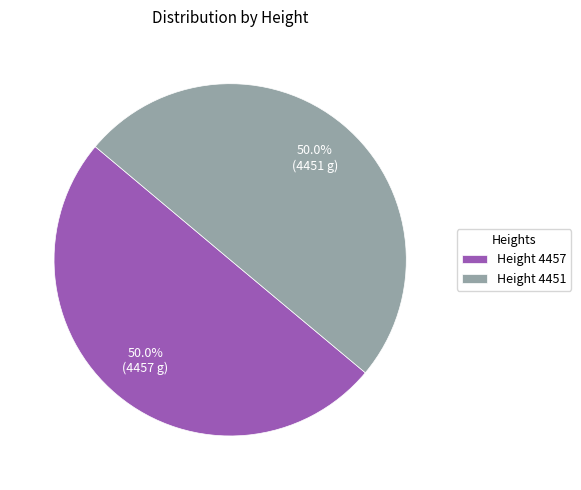

What is the ratio of the value at Height 4451 to the value at Height 4457?

1.0